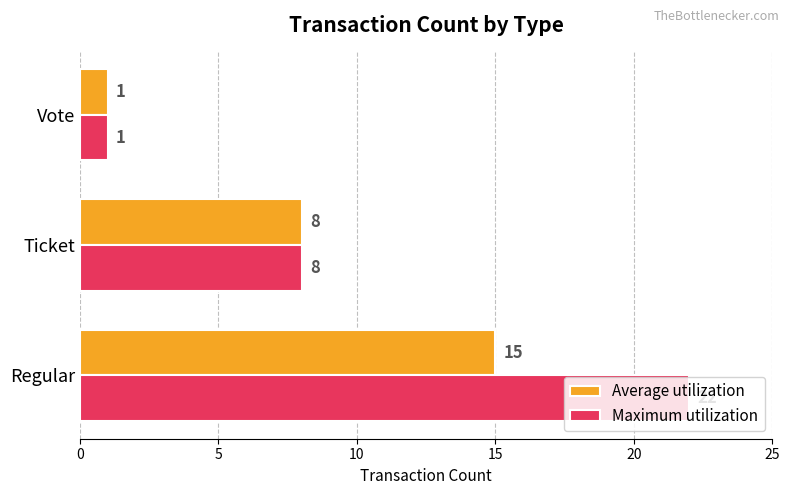

Is it true that Maximum utilization equals 2 at Vote?

False